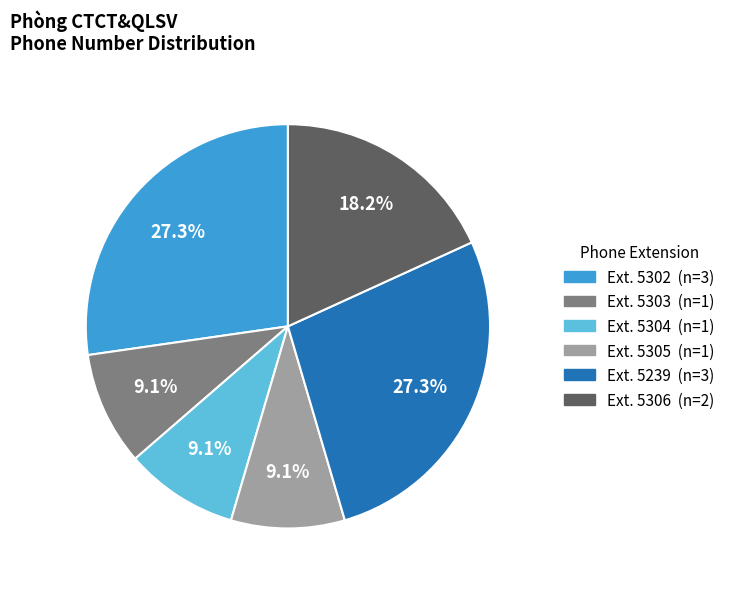

Is there a majority slice in this chart?

No